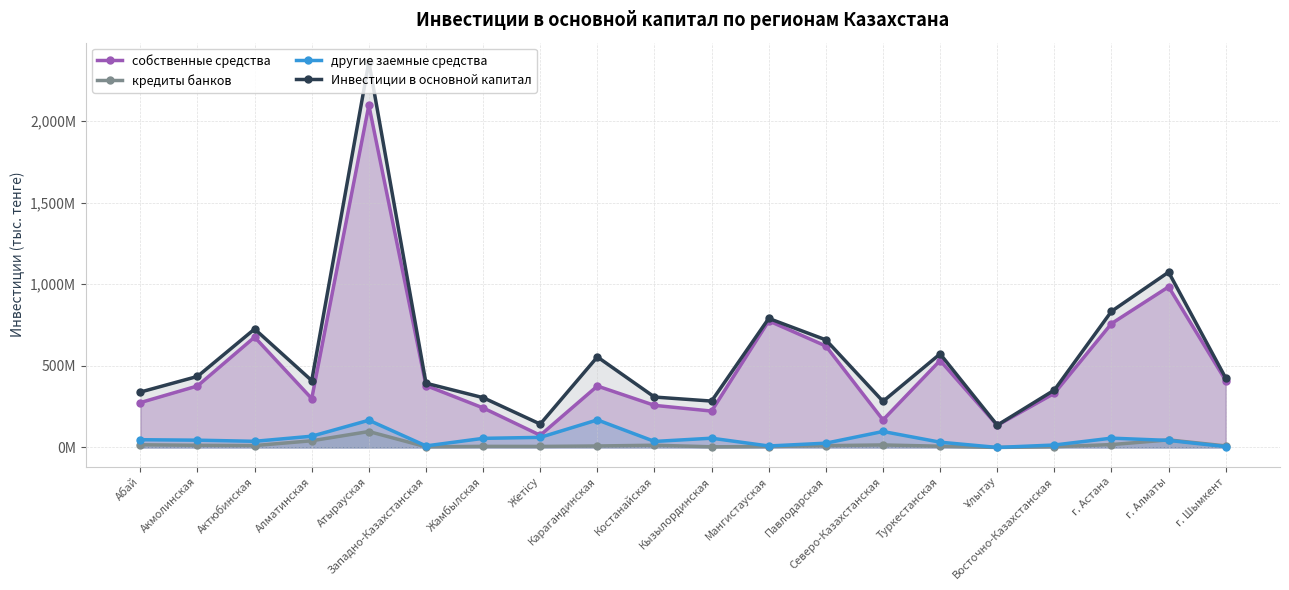

Between Мангистауская and Ұлытау, which is larger?

Мангистауская